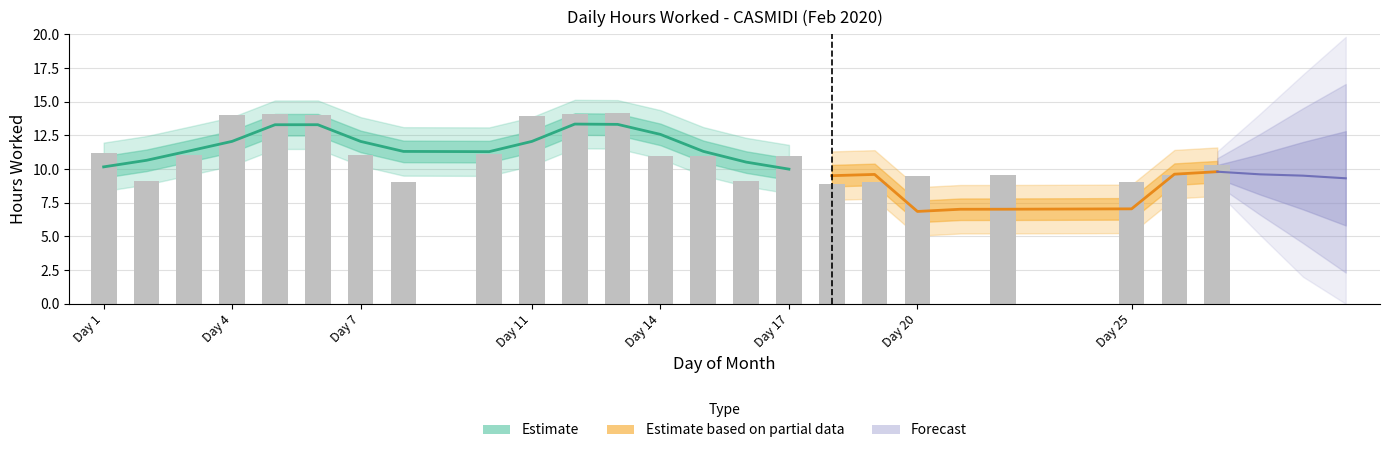

What is the difference between the second highest and minimum values?

14.1